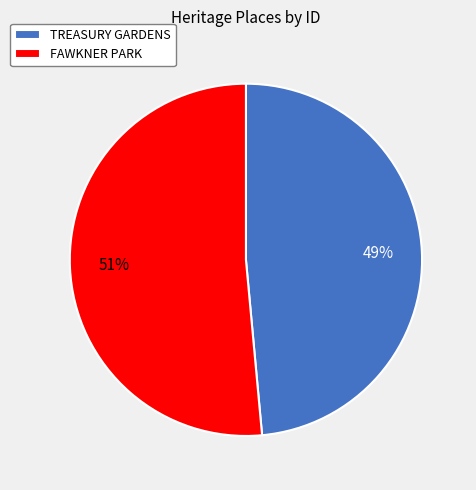

What is the smallest slice in the pie chart?

TREASURY GARDENS